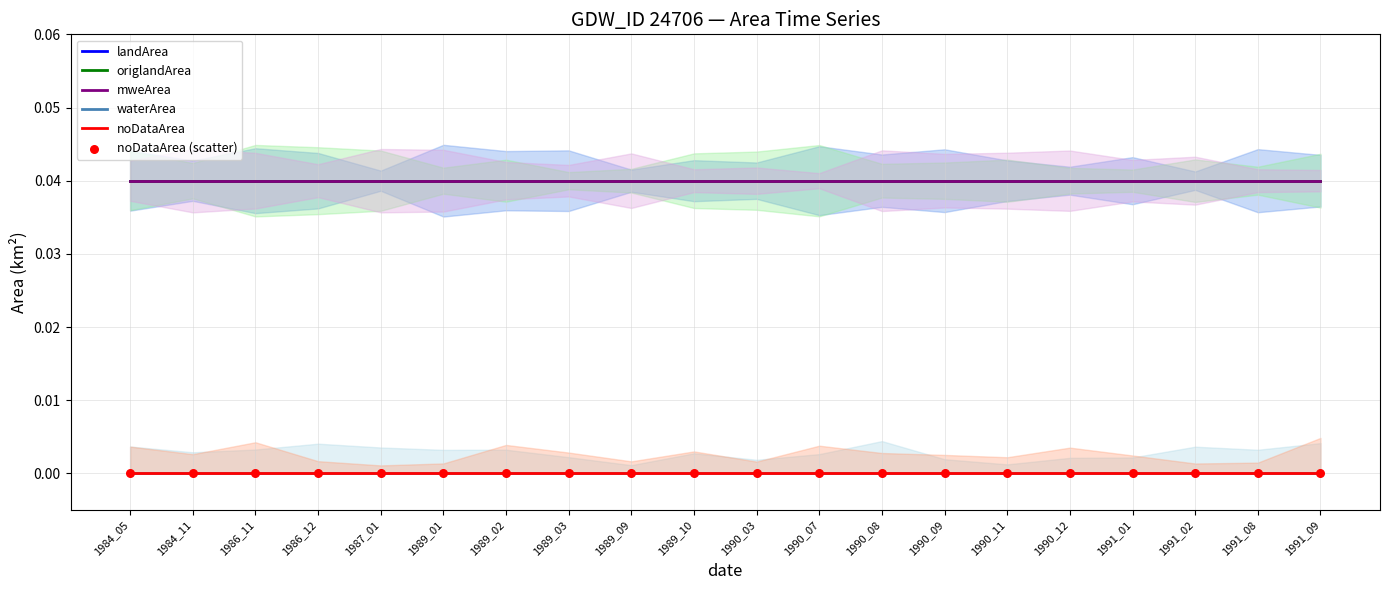

Which series has the largest total across all categories?

landArea